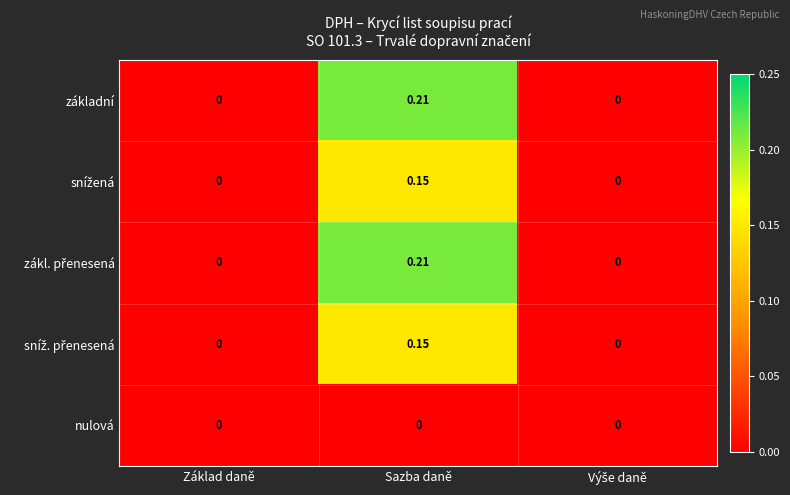

Which category has the highest value across all series?

Sazba daně